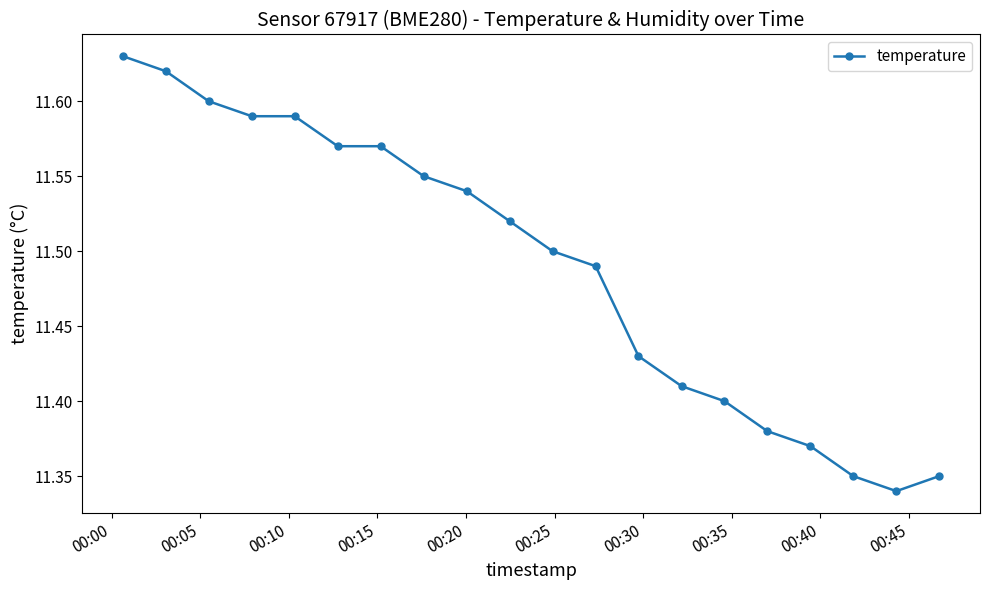

What is the difference between the second highest and second lowest values?

0.3